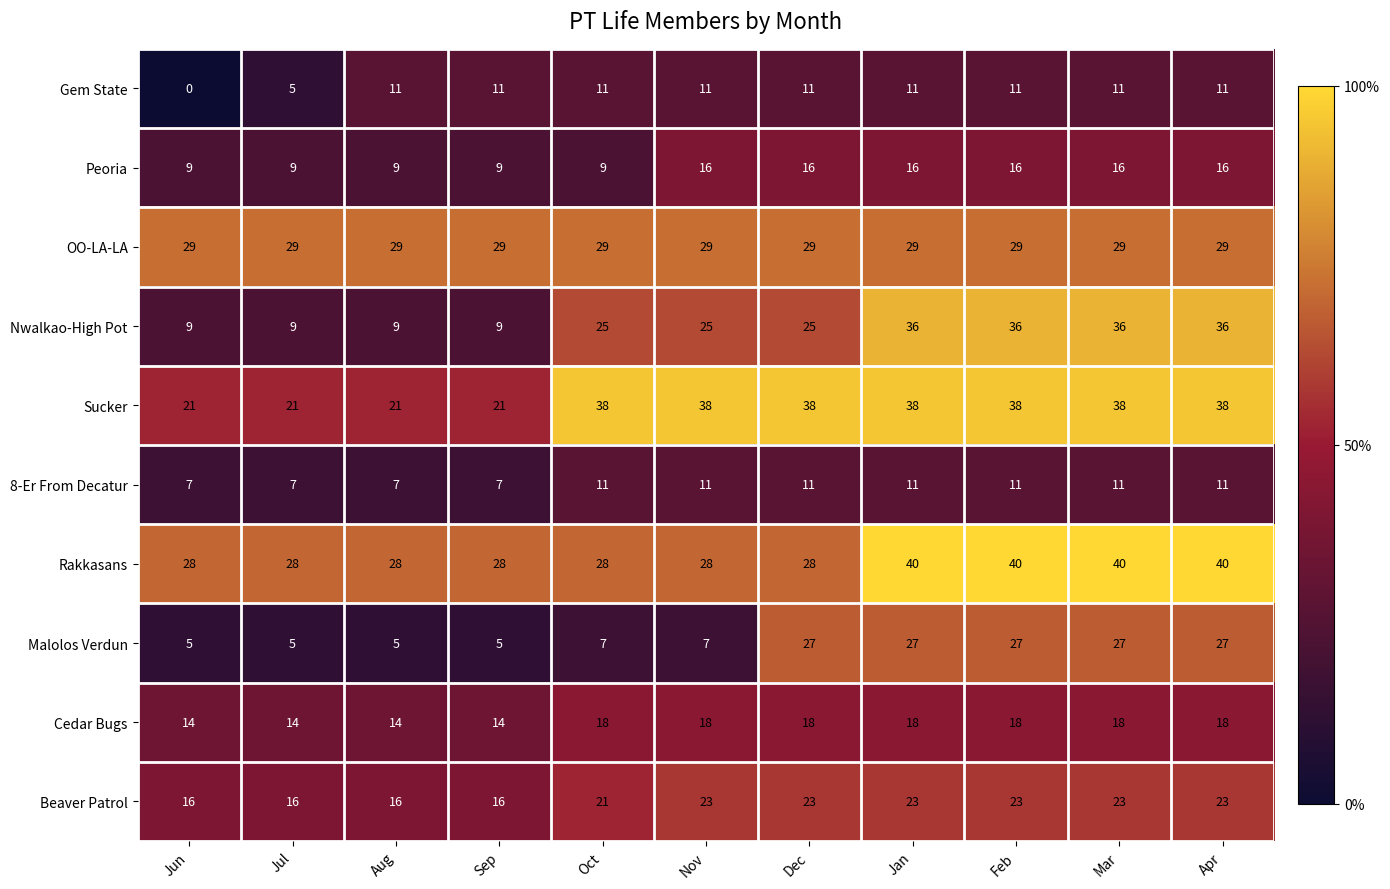

What is the difference between the second highest and second lowest values in the Peoria series?

7